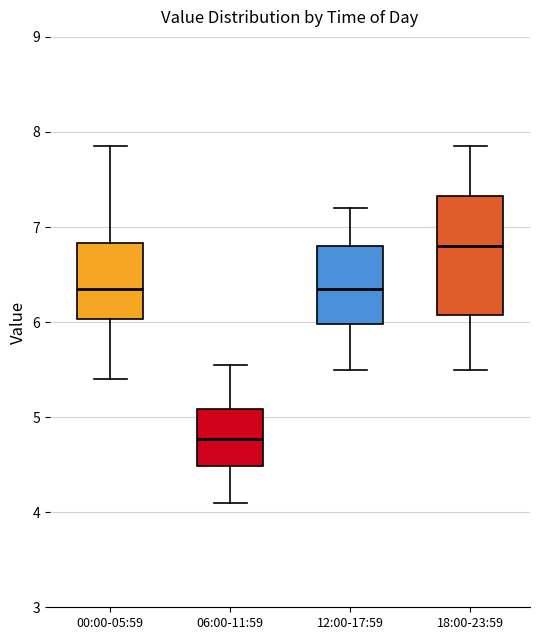

Reading left to right, read every box against the y-axis: the position of its median line, the range the box covers, and the ends of its whiskers. The values are not printed on the chart, so give them approximately, as read against the axis.

00:00-05:59: median 6.4, box 6.0 to 6.8, whiskers 5.4 to 7.9
06:00-11:59: median 4.8, box 4.5 to 5.1, whiskers 4.1 to 5.6
12:00-17:59: median 6.4, box 6.0 to 6.8, whiskers 5.5 to 7.2
18:00-23:59: median 6.8, box 6.1 to 7.3, whiskers 5.5 to 7.9